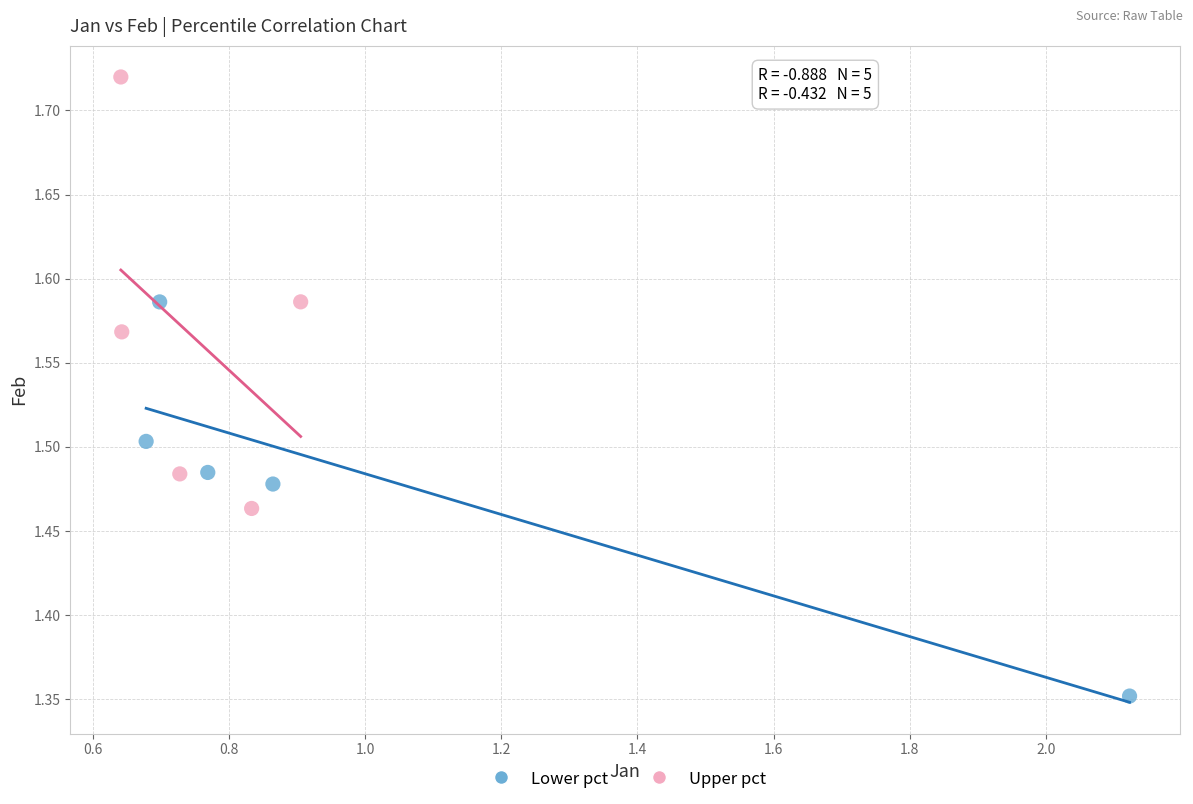

Which series reaches the minimum Y coordinate?

Lower pct